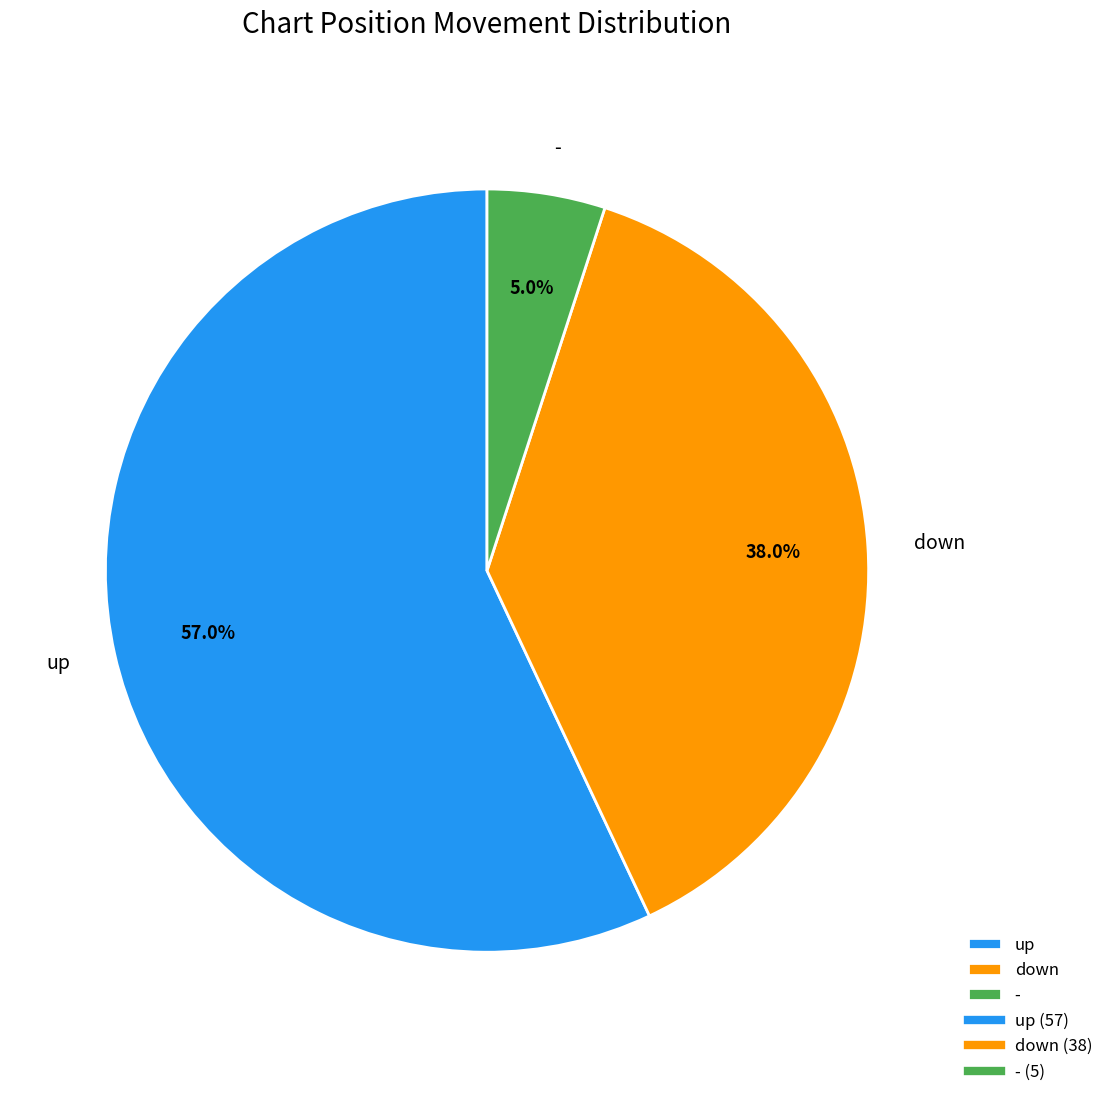

What is the smallest slice in the pie chart?

-